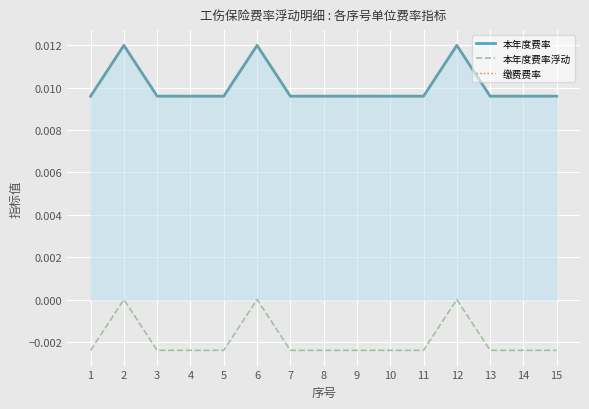

True or false: 缴费费率 and 本年度费率浮动 cross at least once.

False